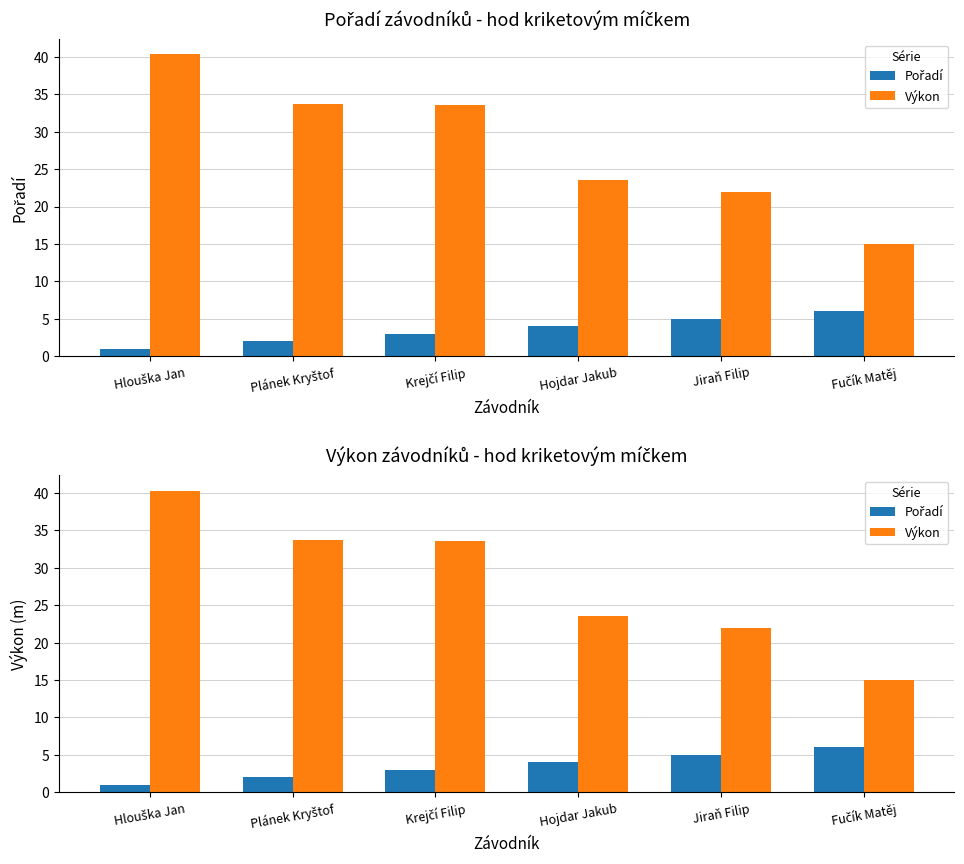

What is the difference between the Výkon values at Krejčí Filip and Fučík Matěj?

18.7